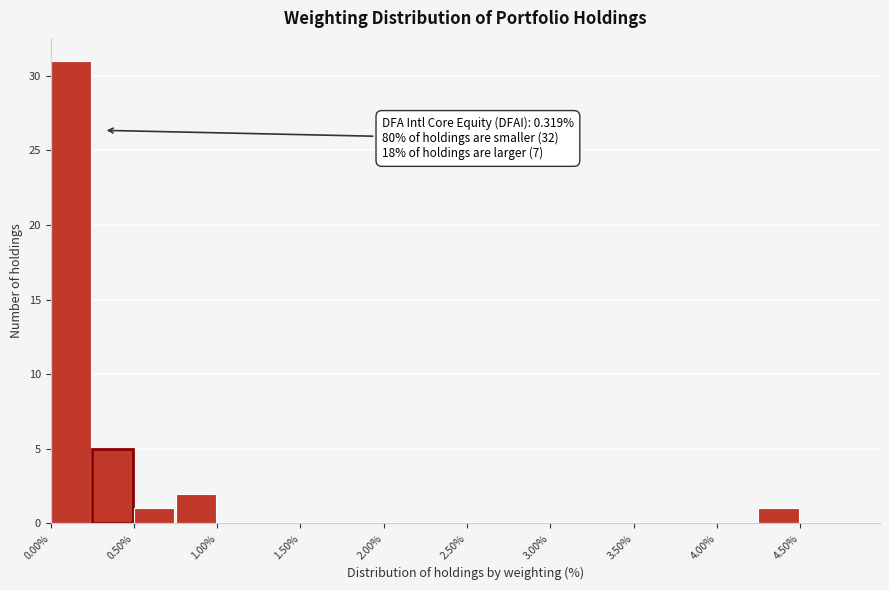

Which range on the x-axis has the tallest bar?

0.00 to 0.25